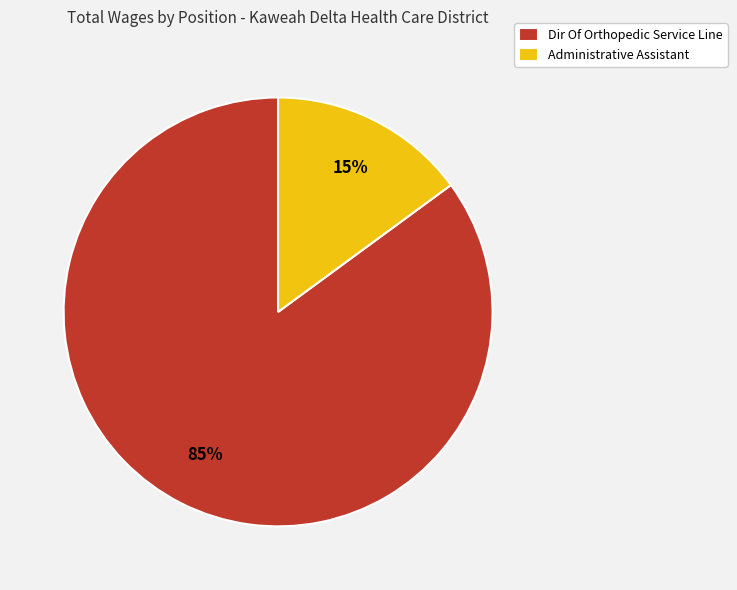

What percentage is the Administrative Assistant slice, to the nearest percent?

15%